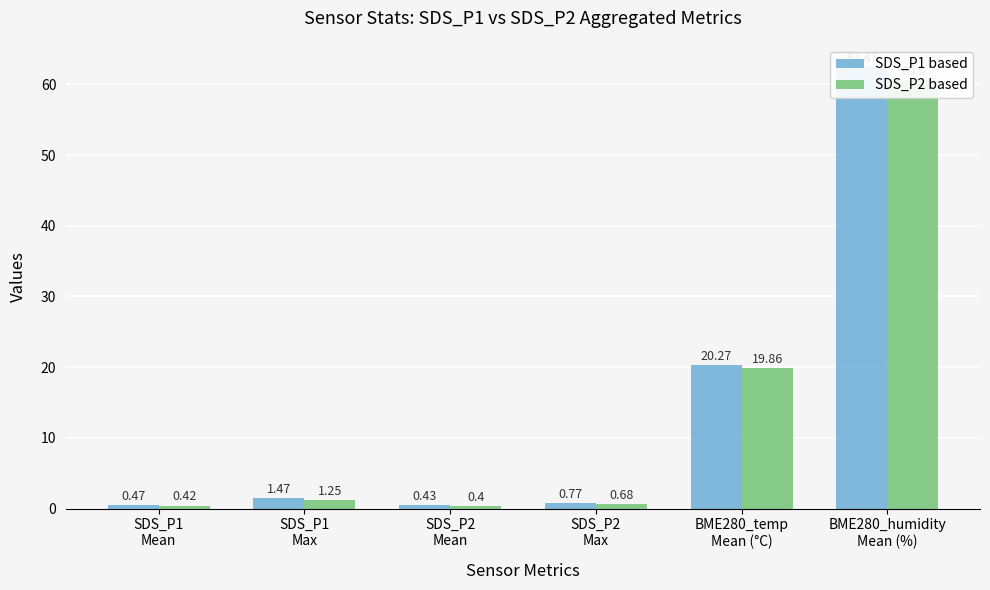

What is the label of the 4th bar from the right?

SDS_P2
Mean